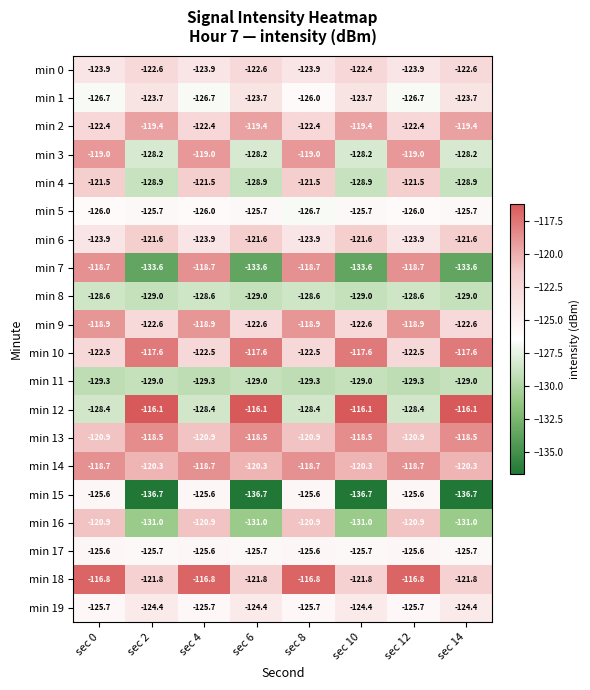

How many min 18 values are between -121 and -116?

4